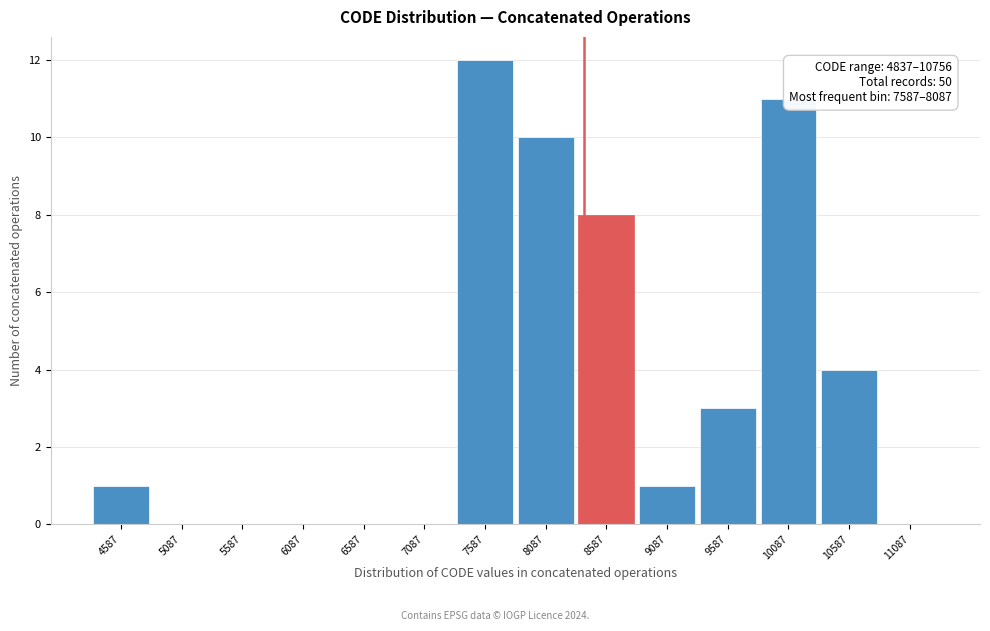

Reading left to right, what are all the values shown in this chart?

4587=1	5087=0	5587=0	6087=0	6587=0	7087=0	7587=12	8087=10	8587=8	9087=1	9587=3	10087=11	10587=4	11087=0